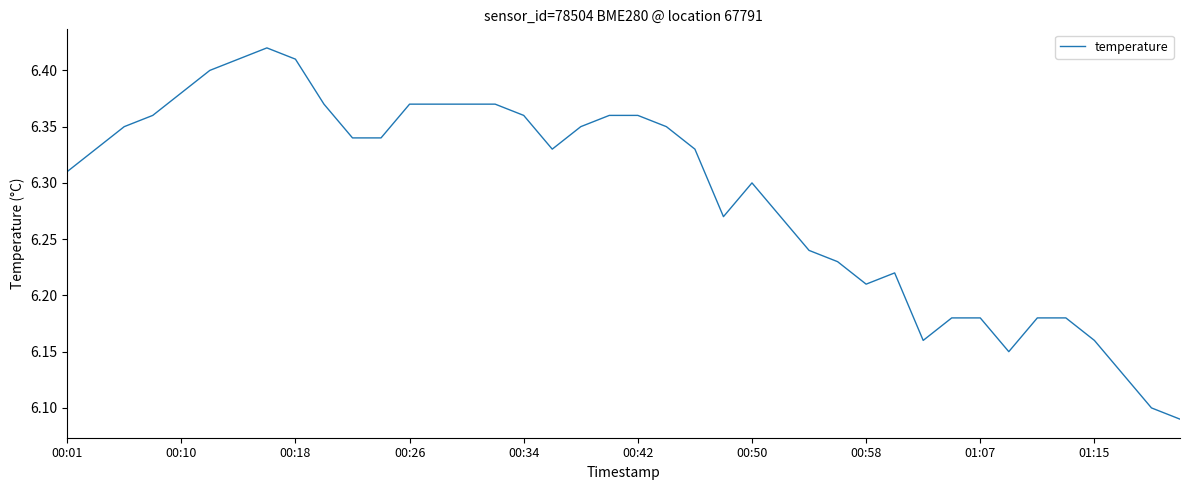

What is the difference between the maximum and minimum values?

0.3